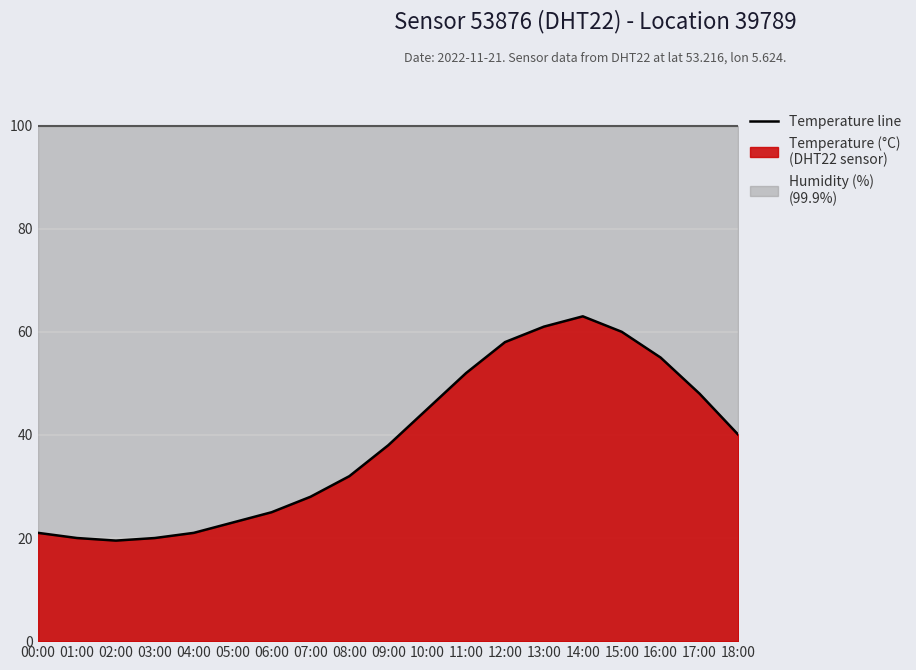

Which has a higher value, 02:00 or 13:00?

02:00